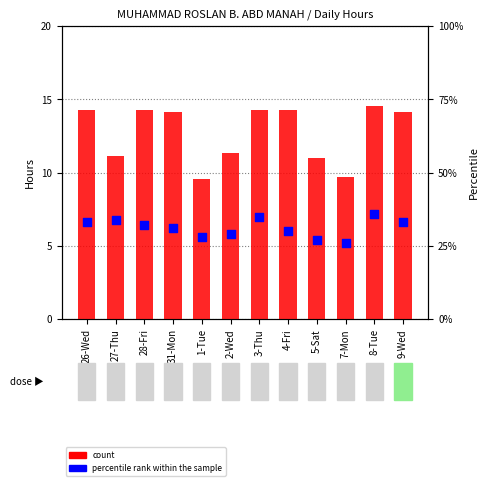

What are all the series names shown in the legend?

count, percentile rank within the sample